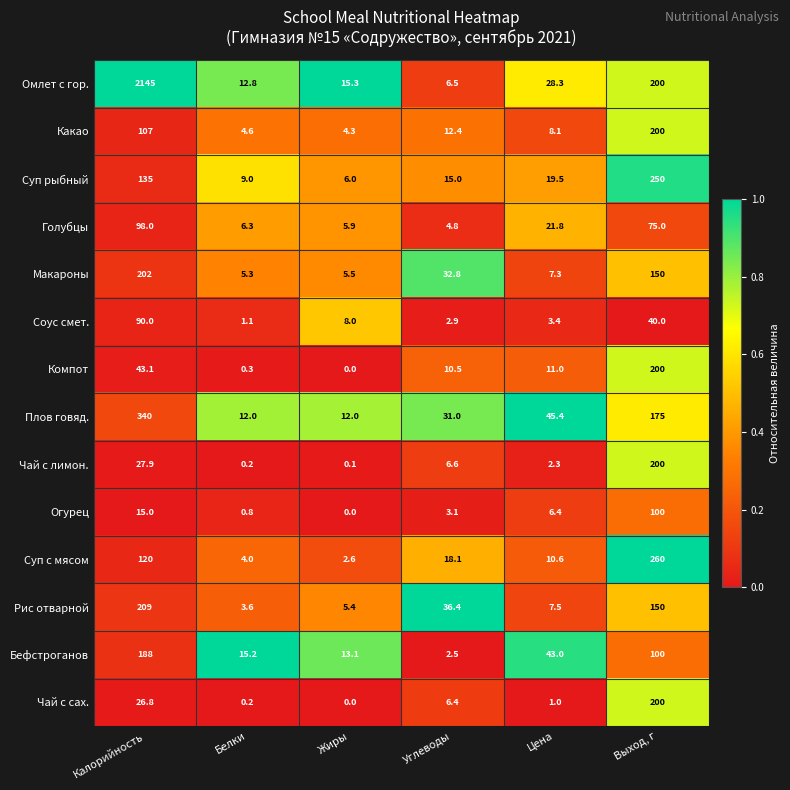

Which series changed the most between Жиры and Выход, г?

Суп с мясом